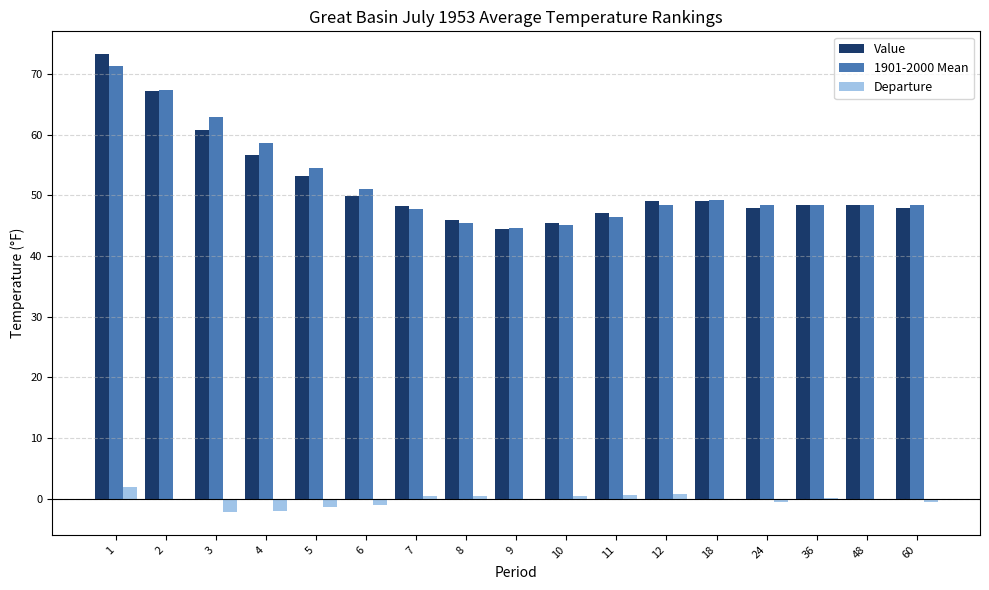

The value of Value at 6 is 49.9. True or false?

True